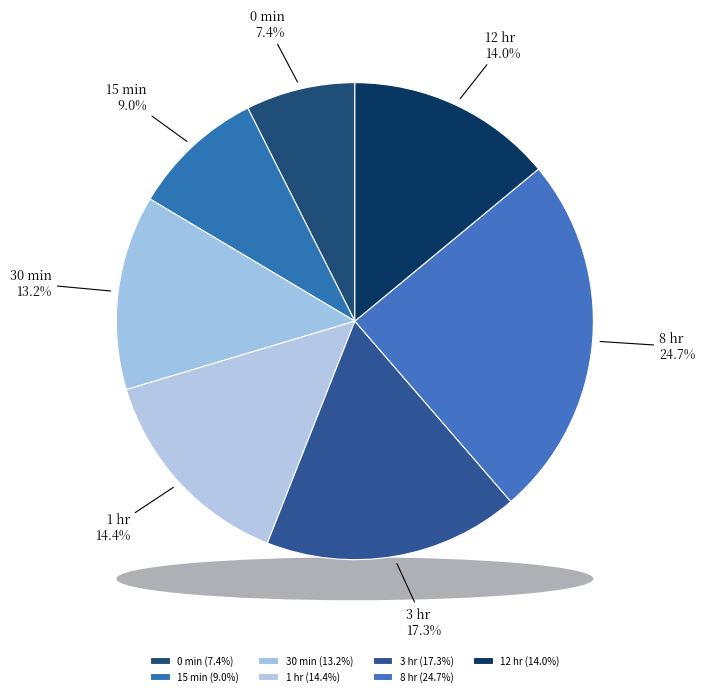

Does 1 hr account for over 50% of the chart?

No